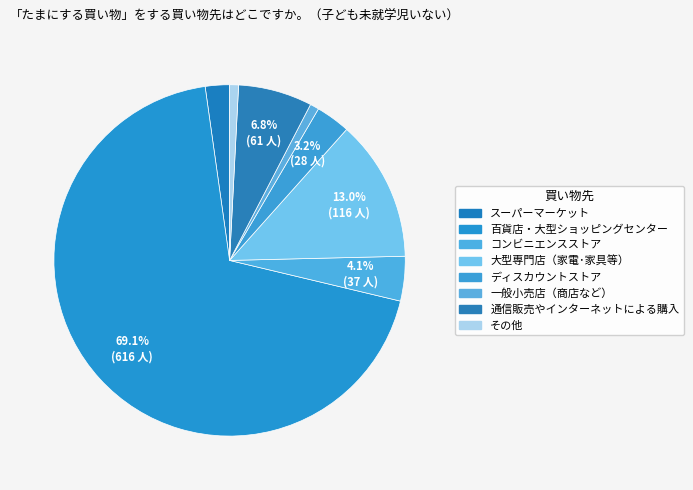

Count the number of slices in the pie.

8